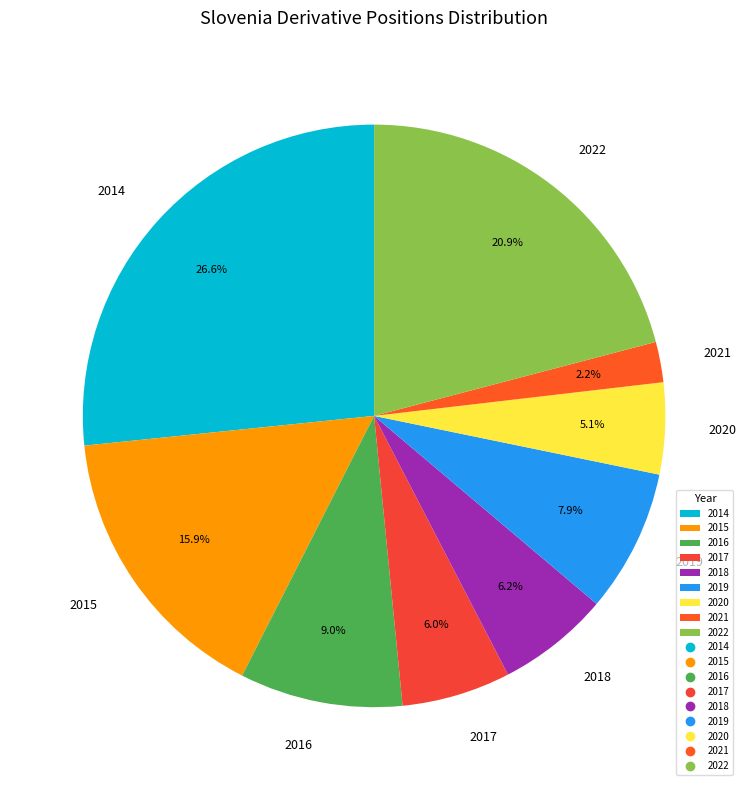

How much of the chart is everything except 2022?

79.1%